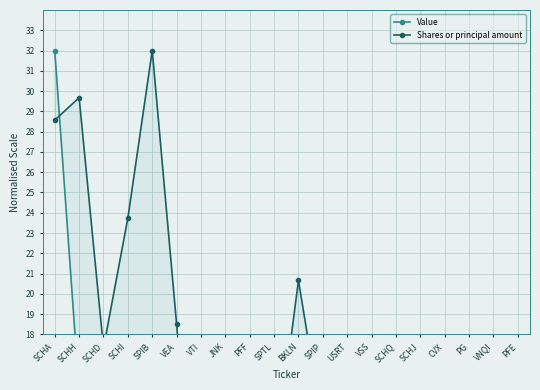

Reading left to right, extract all data points from this chart.

Value: 32.0	15.2	14.4	13.9	13.1	10.5	9.7	8.7	6.1	5.3	5.1	4.6	4.0	3.5	2.7	2.7	2.7	2.6	2.3	2.3
Shares or principal amount: 28.6	29.7	17.3	23.7	32.0	18.5	3.9	7.1	14.1	11.4	20.7	13.3	6.2	2.3	4.9	4.7	2.3	1.7	3.7	4.7